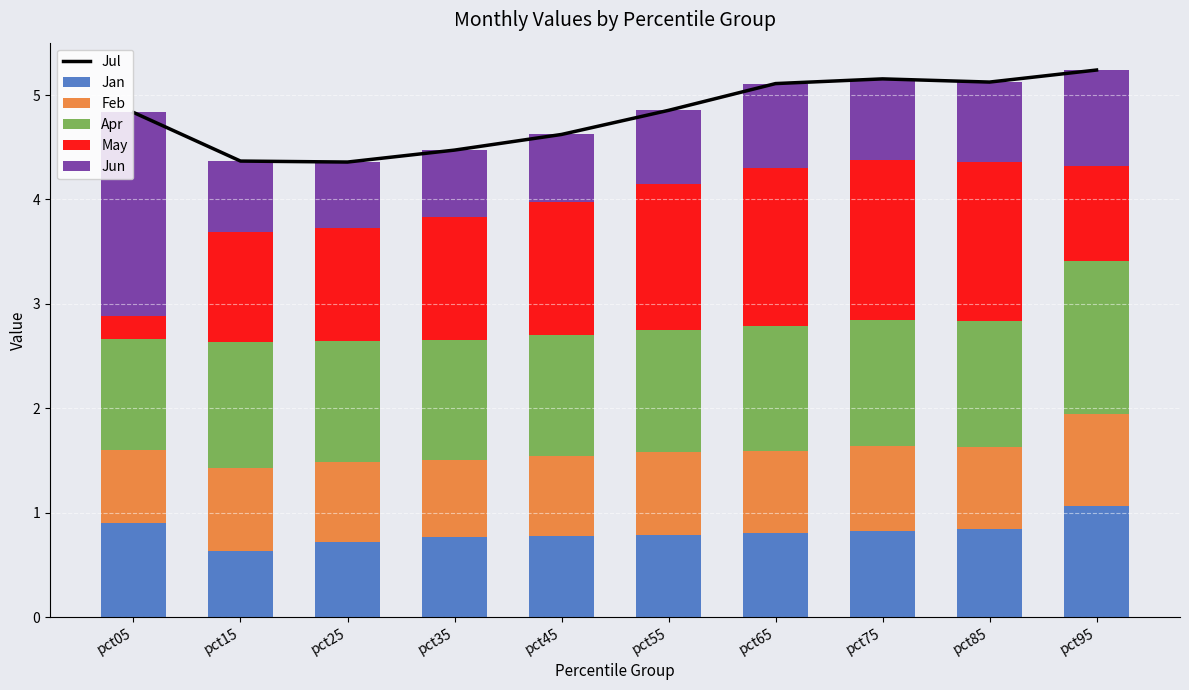

What is the difference between the maximum and minimum values in the Jan series?

0.4